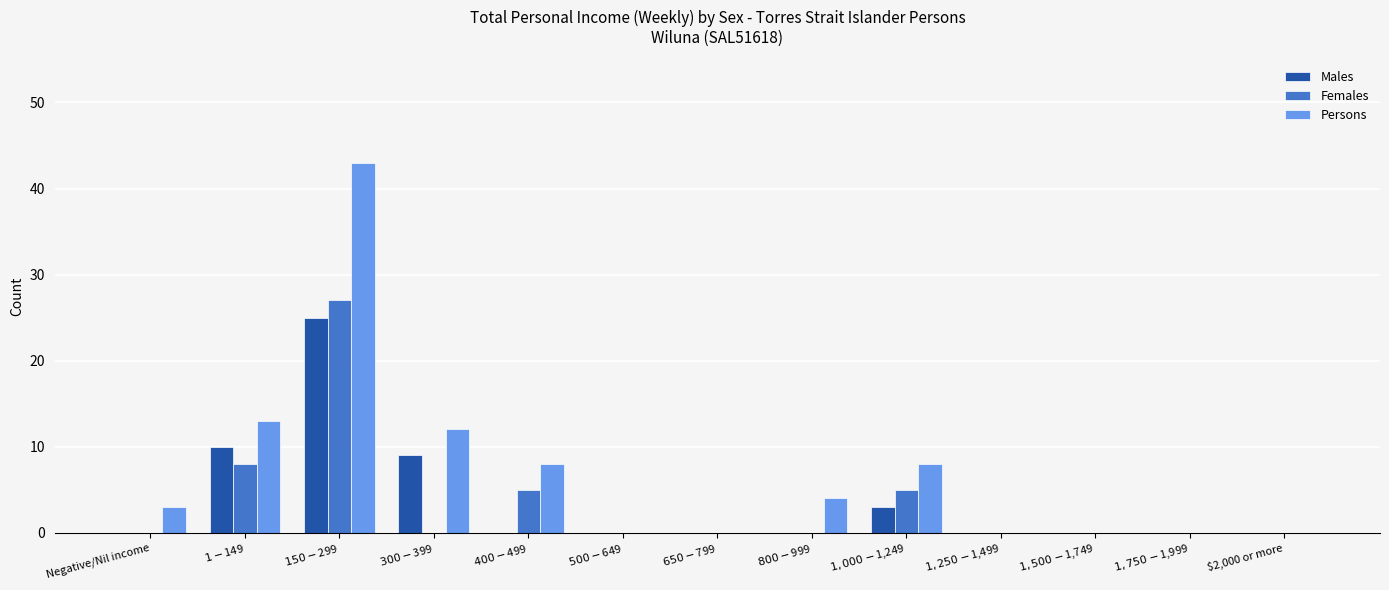

What is the sum of all Persons values?

91